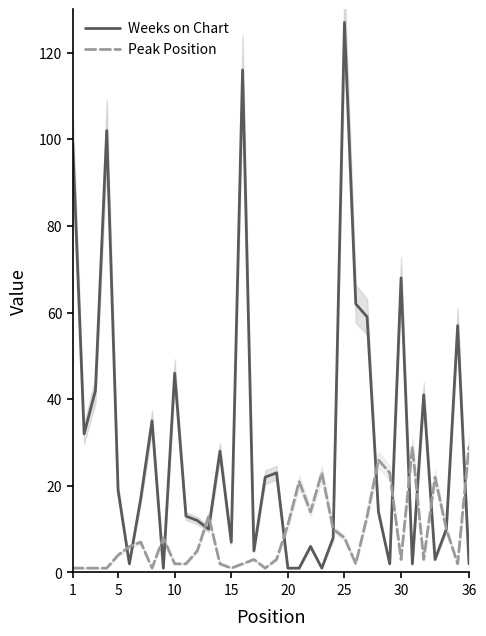

What is the average value of the Peak Position series?

9